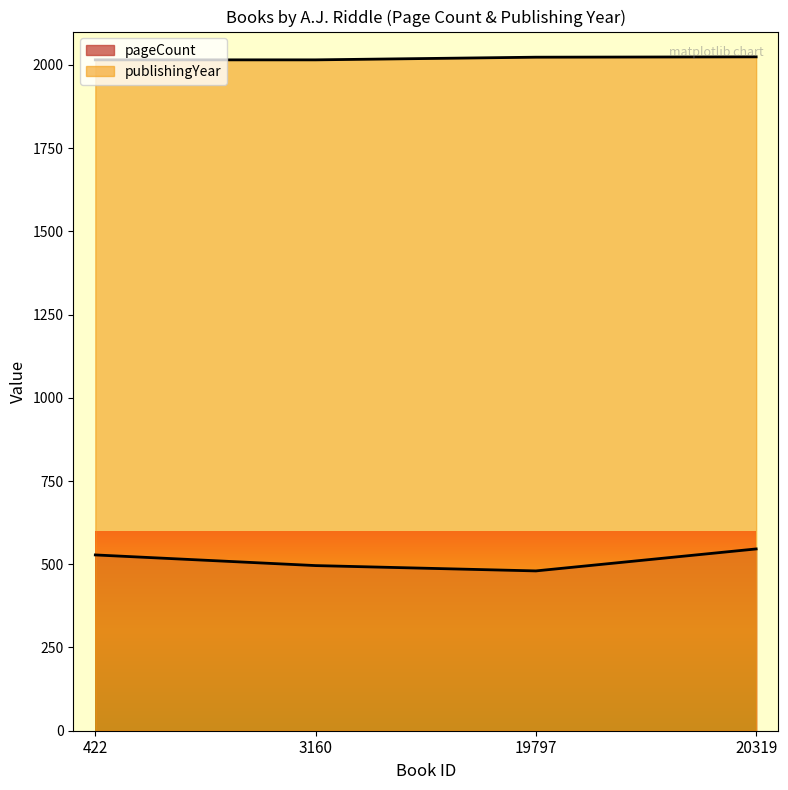

Rank the series at 19797 from highest to lowest value.

publishingYear, pageCount